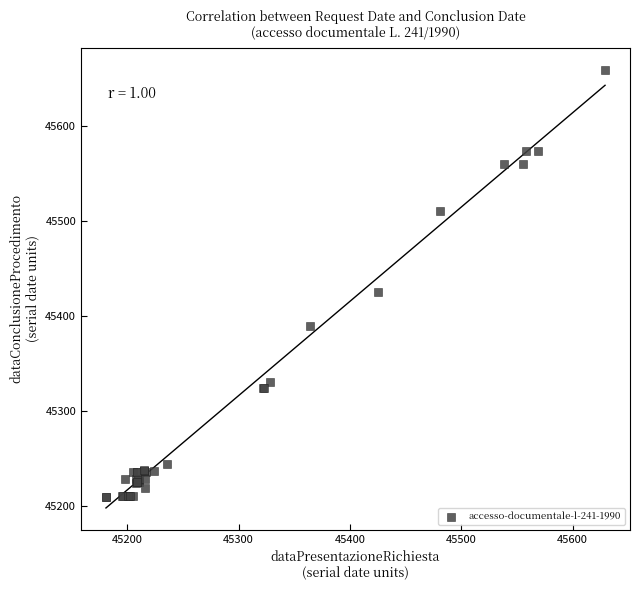

What Y value in the scatter plot is closest to 45434?

45425